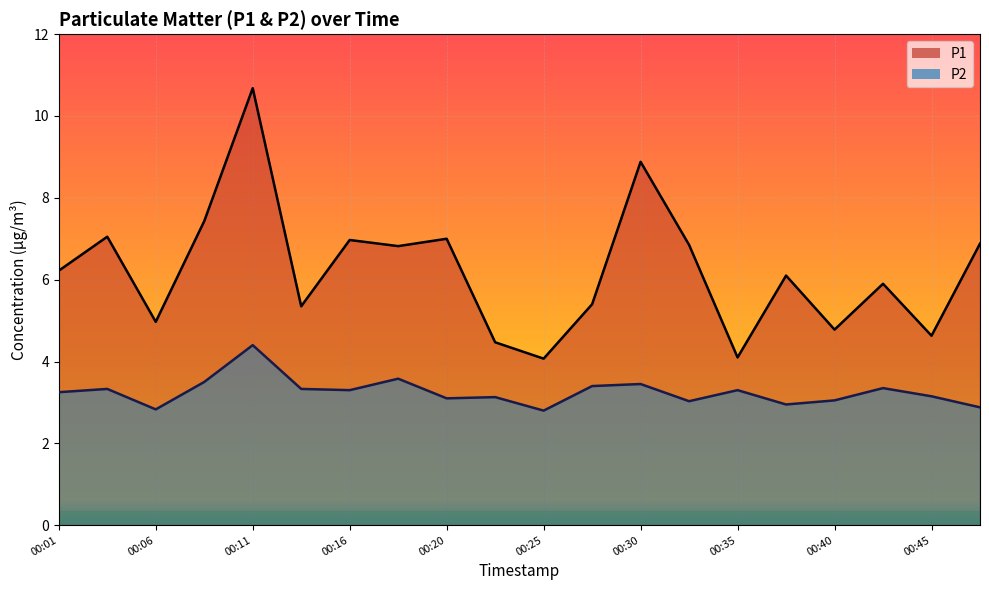

True or false: P1 and P2 intersect in this chart.

False